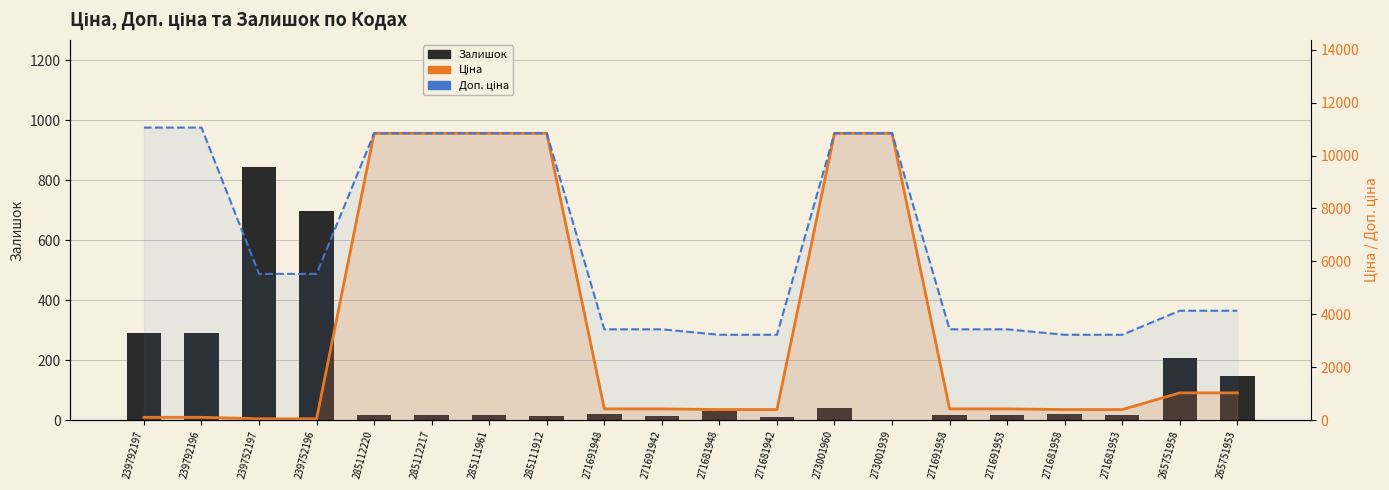

What is the difference between the maximum and minimum values in the Ціна series?

10784.8